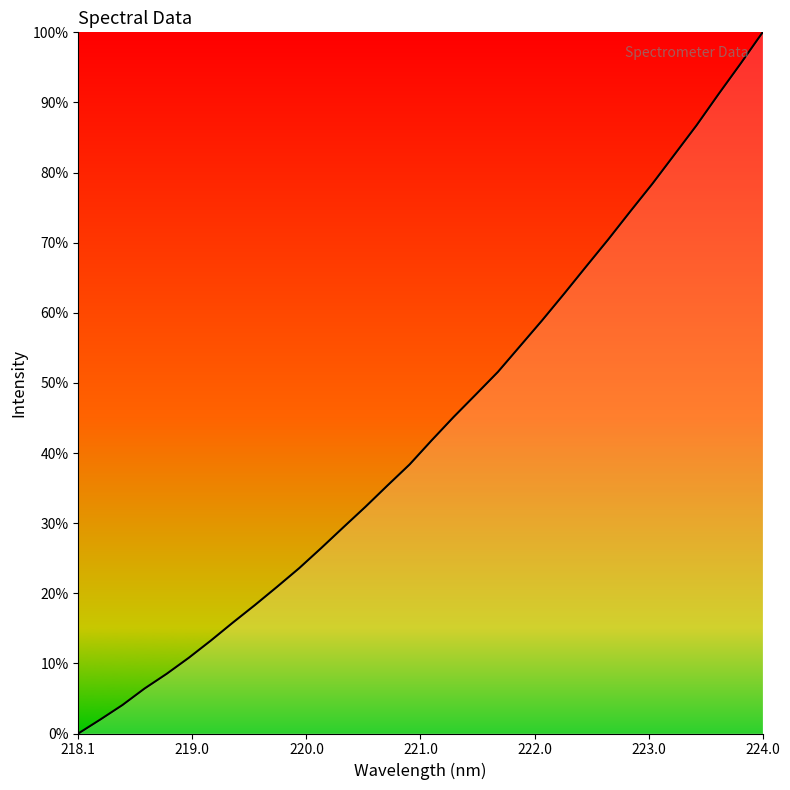

Does the chart have visible grid lines?

No